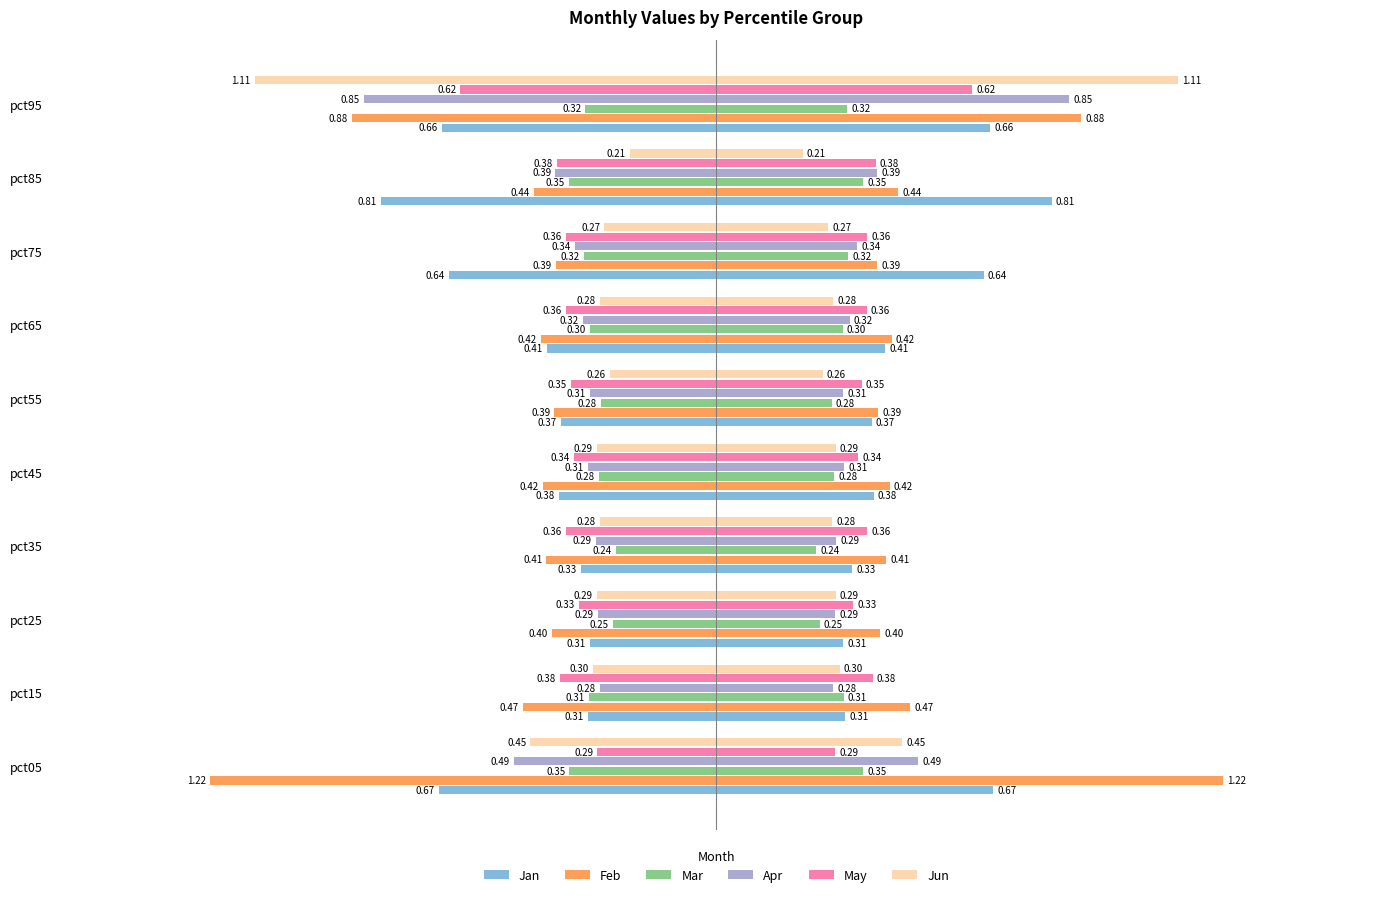

Which series has the largest range (max minus min)?

Jun